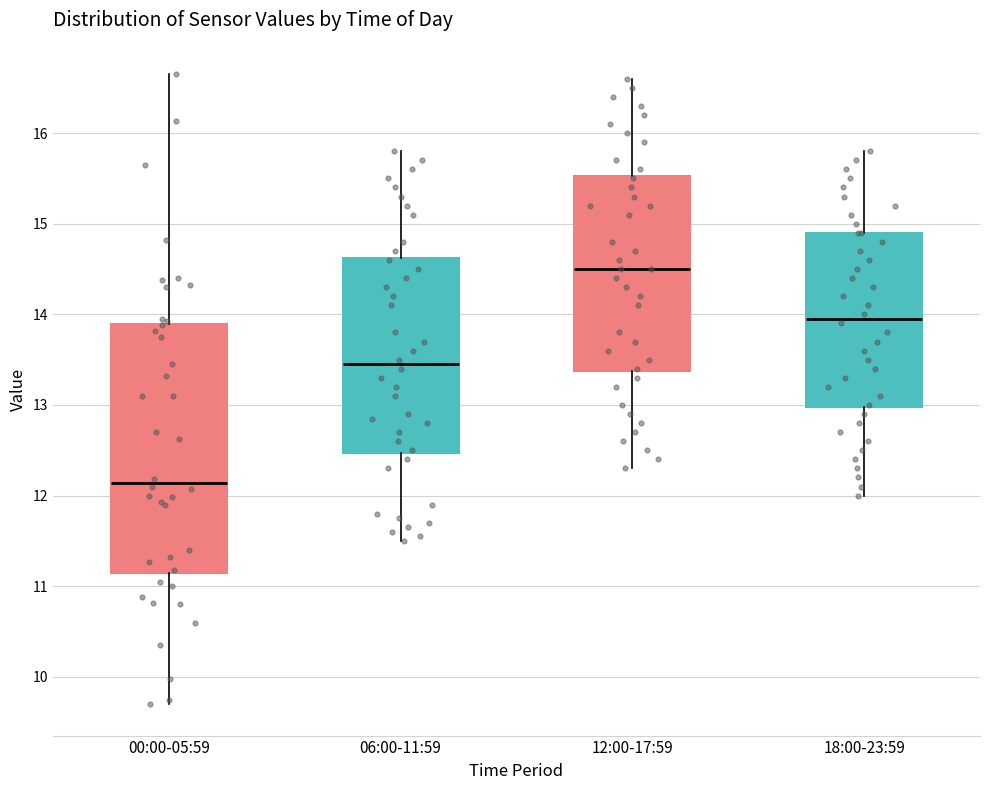

Where is the lower edge of the box for 18:00-23:59 on the y-axis? The values are not printed on the chart, so give them approximately, as read against the axis.

13.0